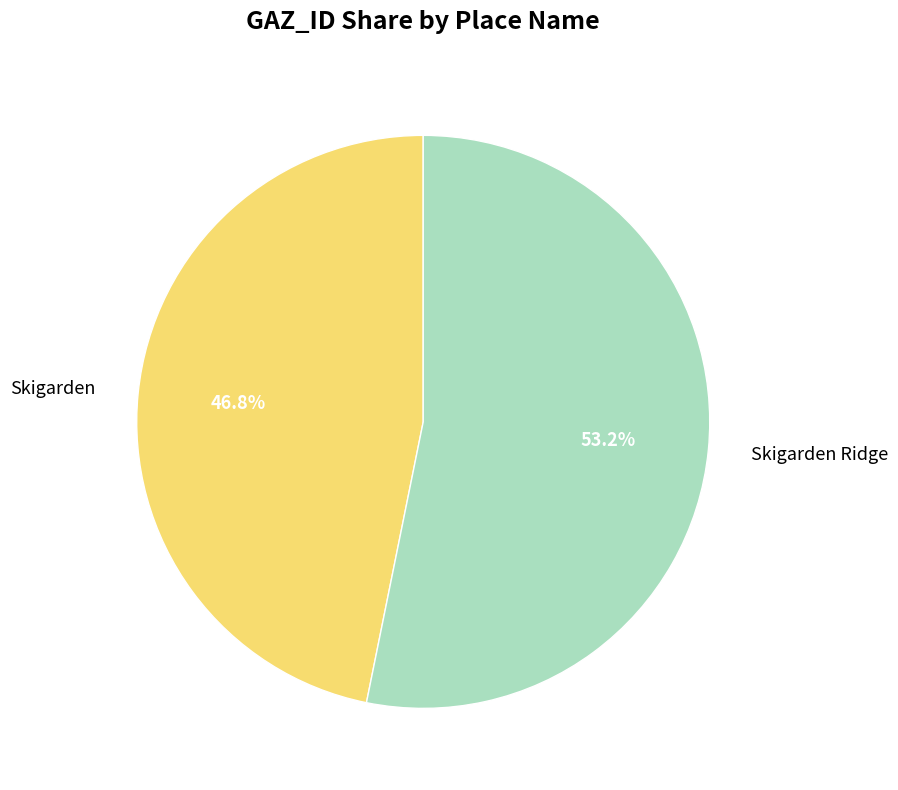

Which slice is the smallest?

Skigarden